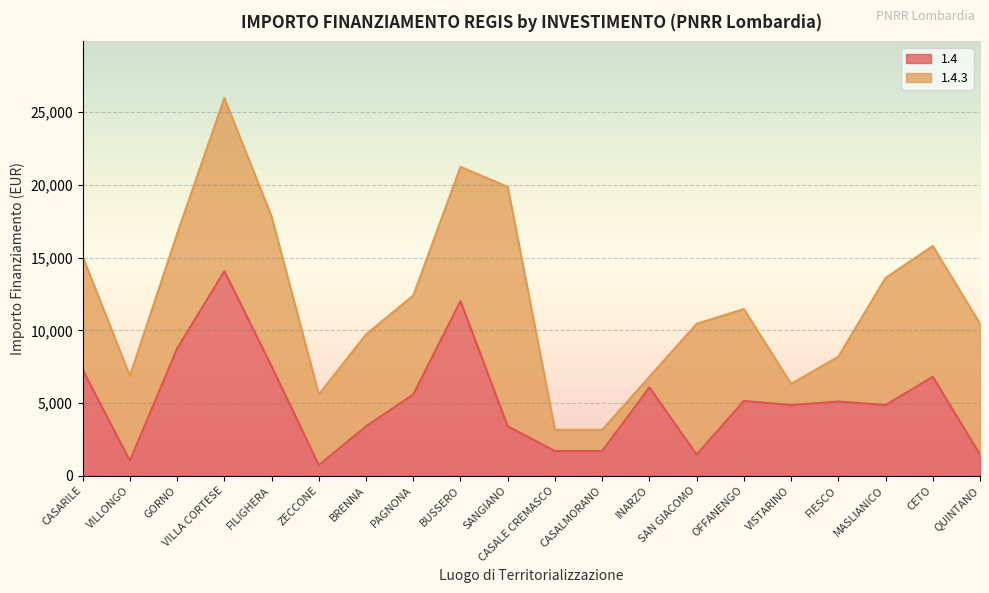

What is the label of the 1st point from the right?

QUINTANO